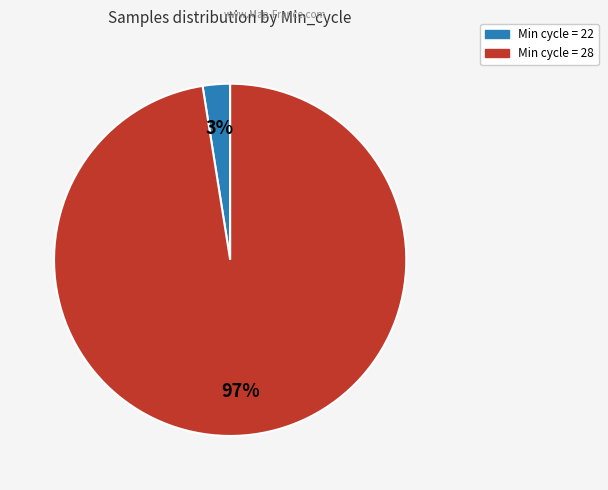

To the nearest percent, what is the average slice percentage?

50%